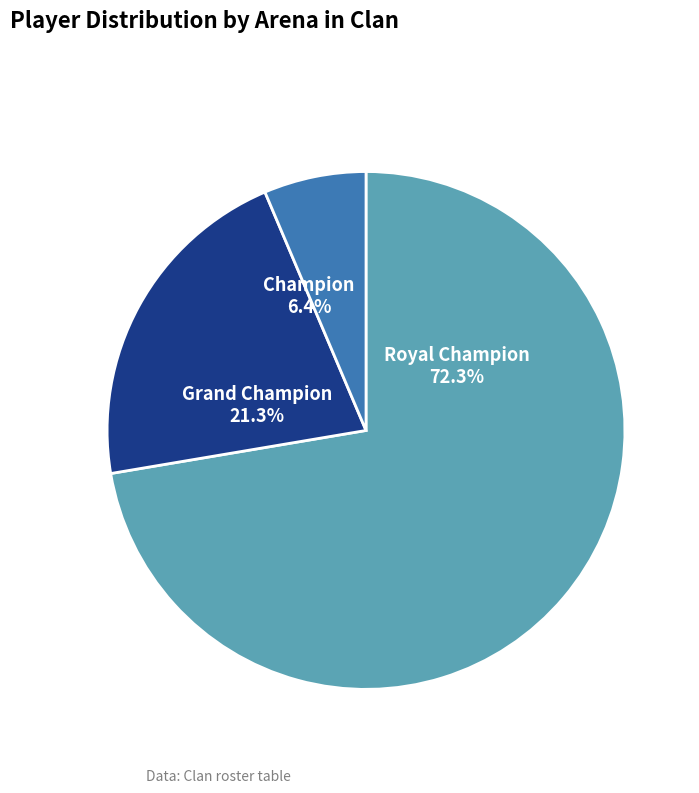

Is Champion the majority of the pie?

No